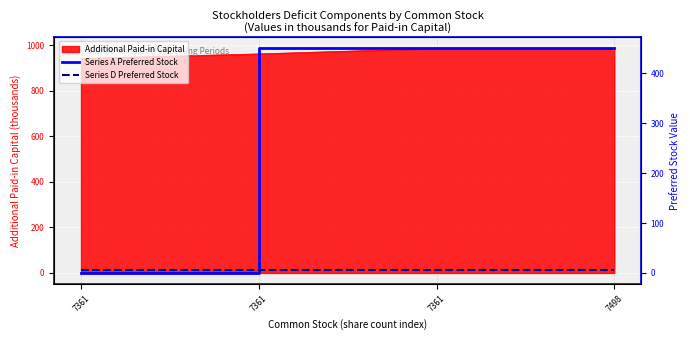

What value does the Series D Preferred Stock series have at 7498?

5